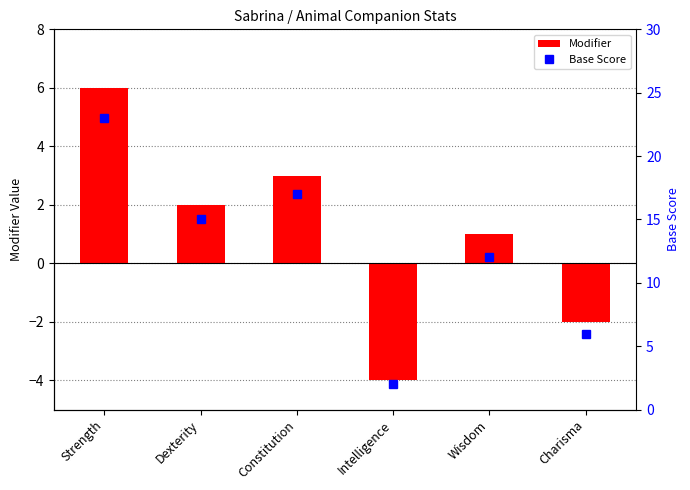

Where is Base Score nearest to the value 12?

Wisdom